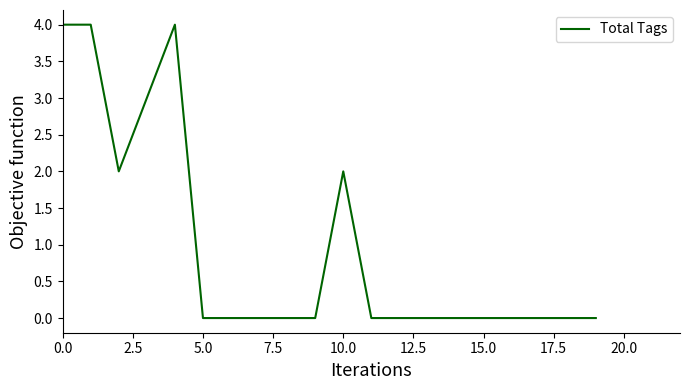

What is the greatest value displayed?

4